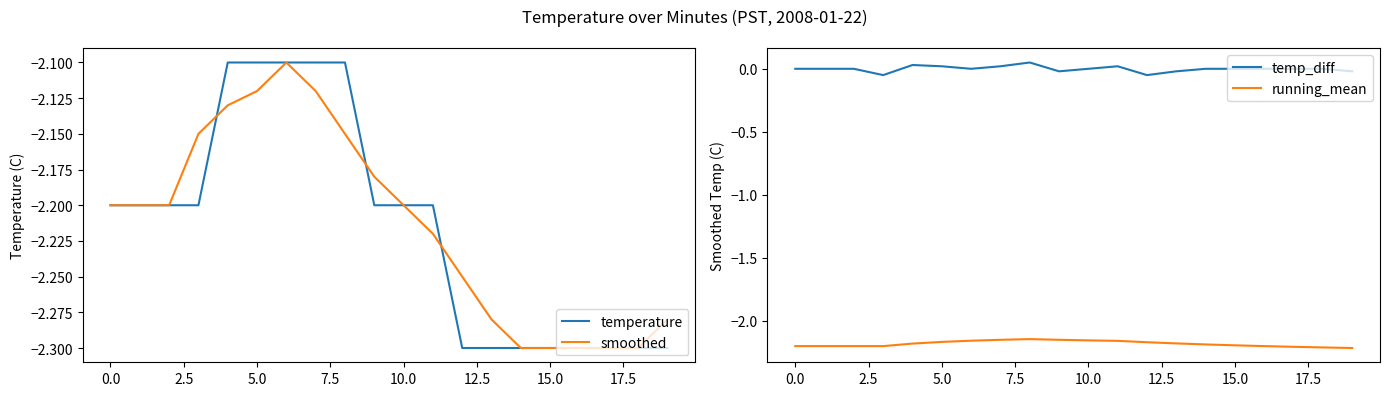

Which series has the largest range (max minus min)?

temperature